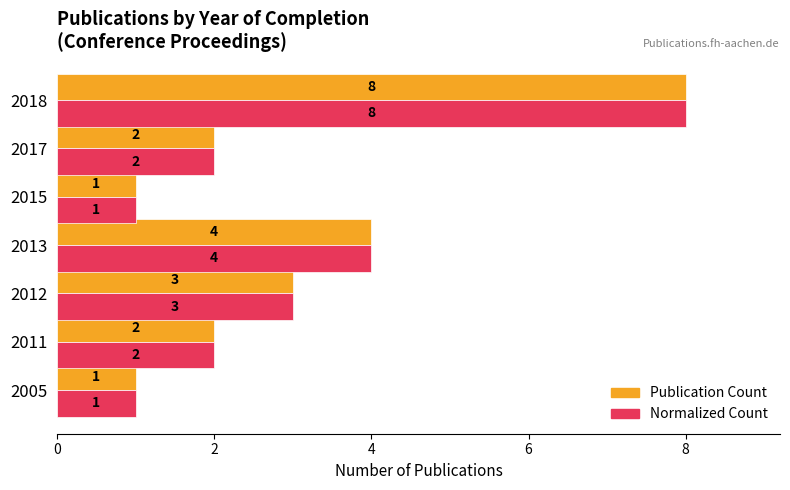

Count the Normalized Count values in the range 1 to 4.

6